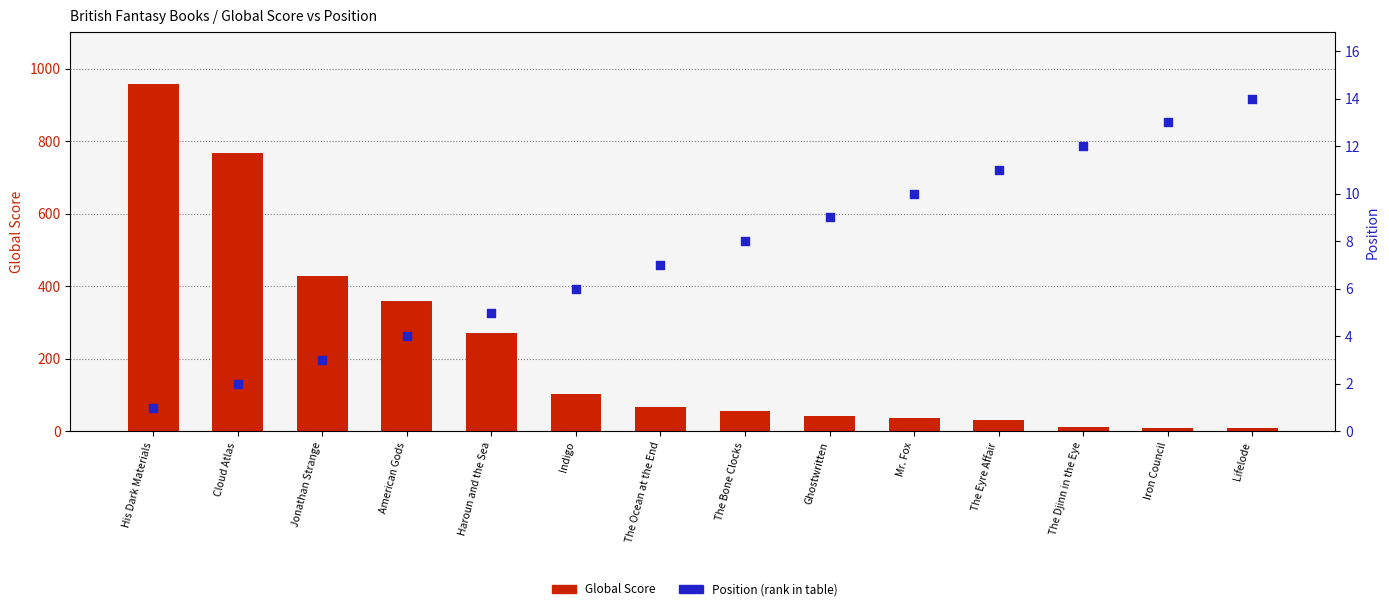

Which series contains the highest Y value?

Global Score